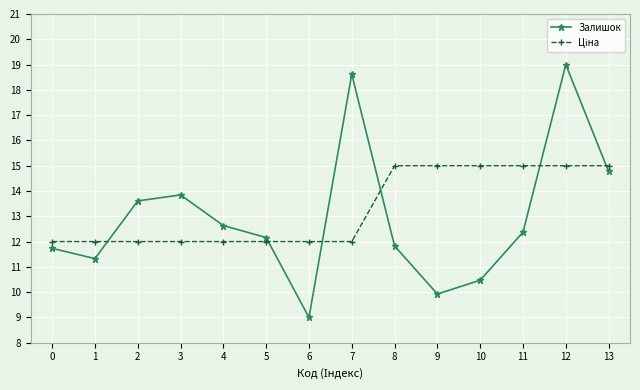

What is the total value across all series at 4?

24.6